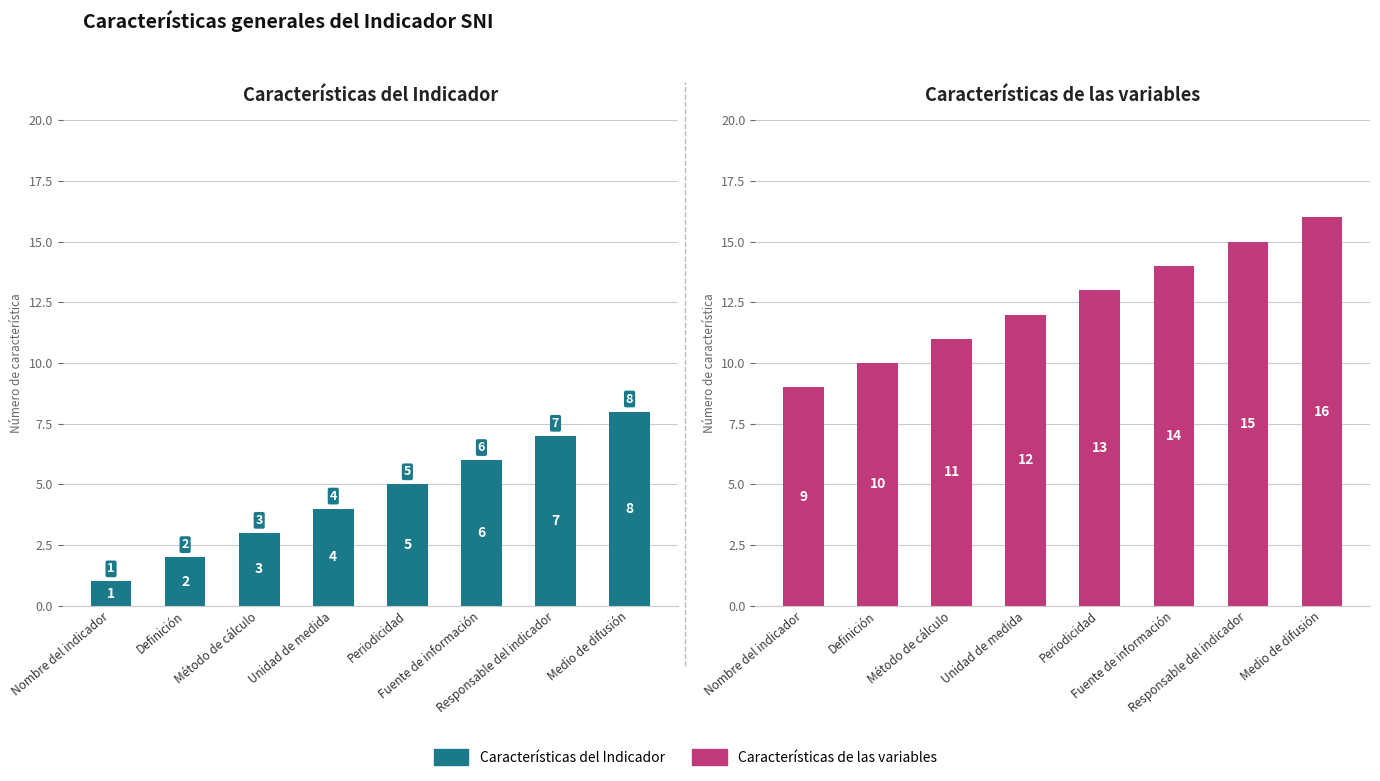

How many groups of bars are there?

8